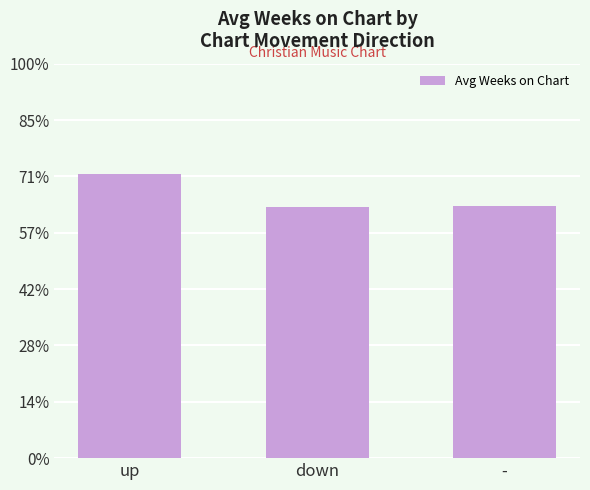

Between down and up, which is larger?

up